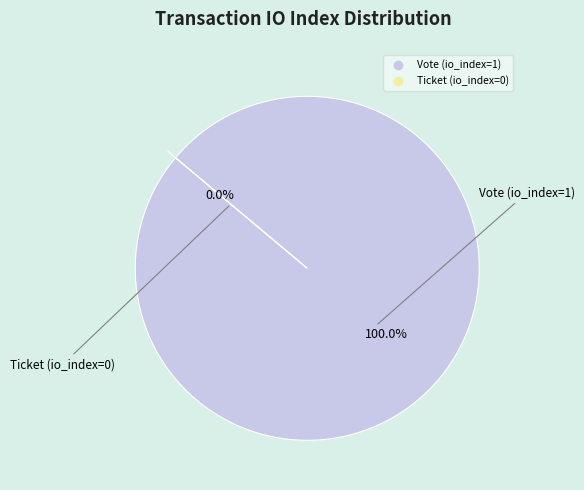

To the nearest percent, what is the combined percentage of Vote (io_index=1) and Ticket (io_index=0)?

100%